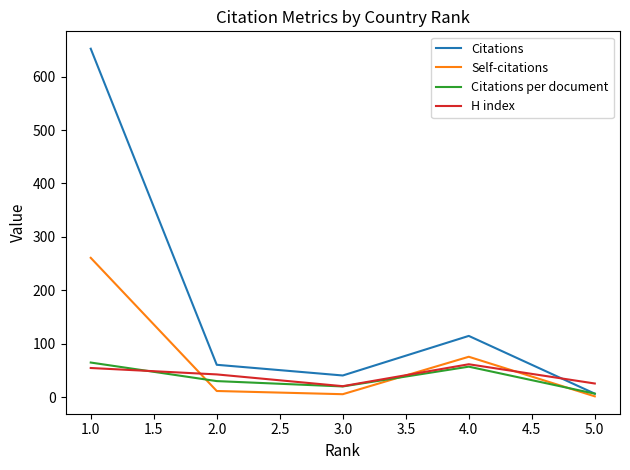

What is the total value across all series at 4.0?

310.5